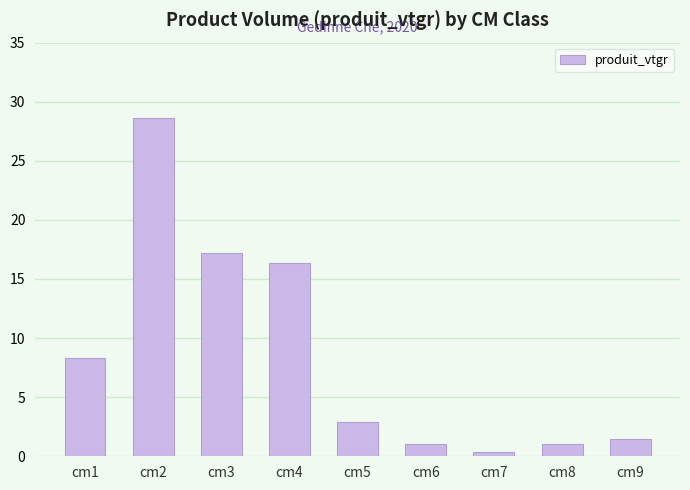

Reading right to left, what are all the values shown in this chart?

1.4	1.0	0.3	1.0	2.9	16.4	17.2	28.6	8.4